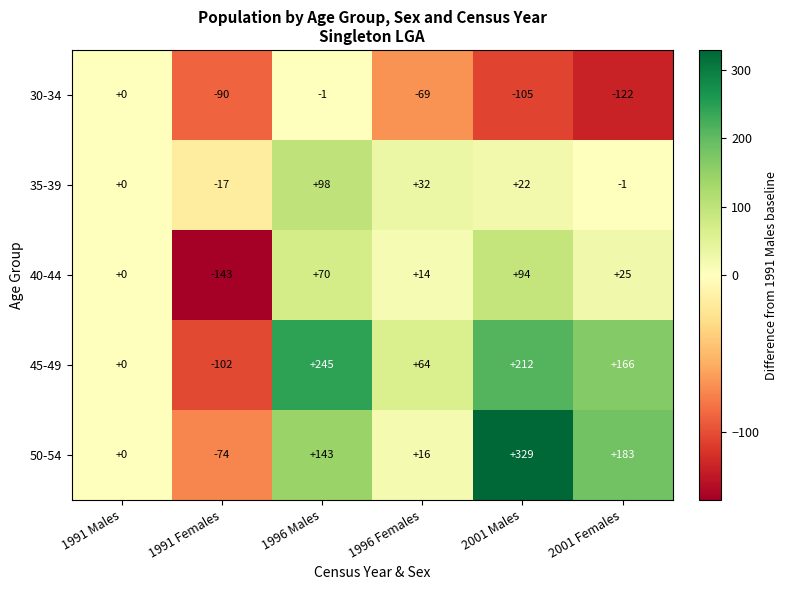

At which label is 35-39 closest to 40?

1996 Females